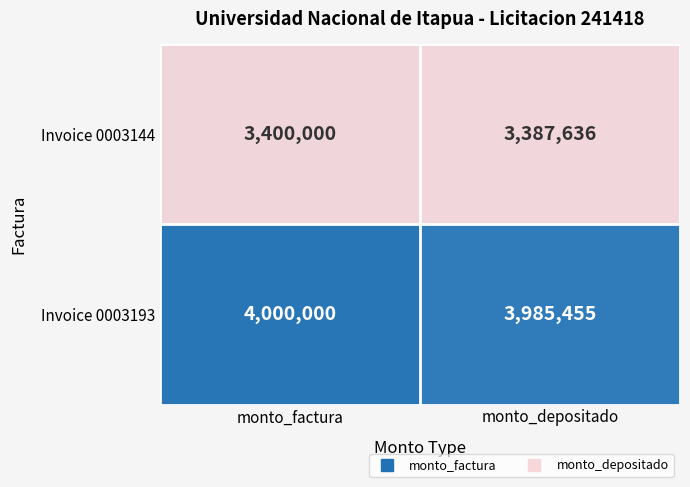

Reading left to right, what are all the values shown in this chart?

Invoice 0003144: 3400000	3387636
Invoice 0003193: 4000000	3985455